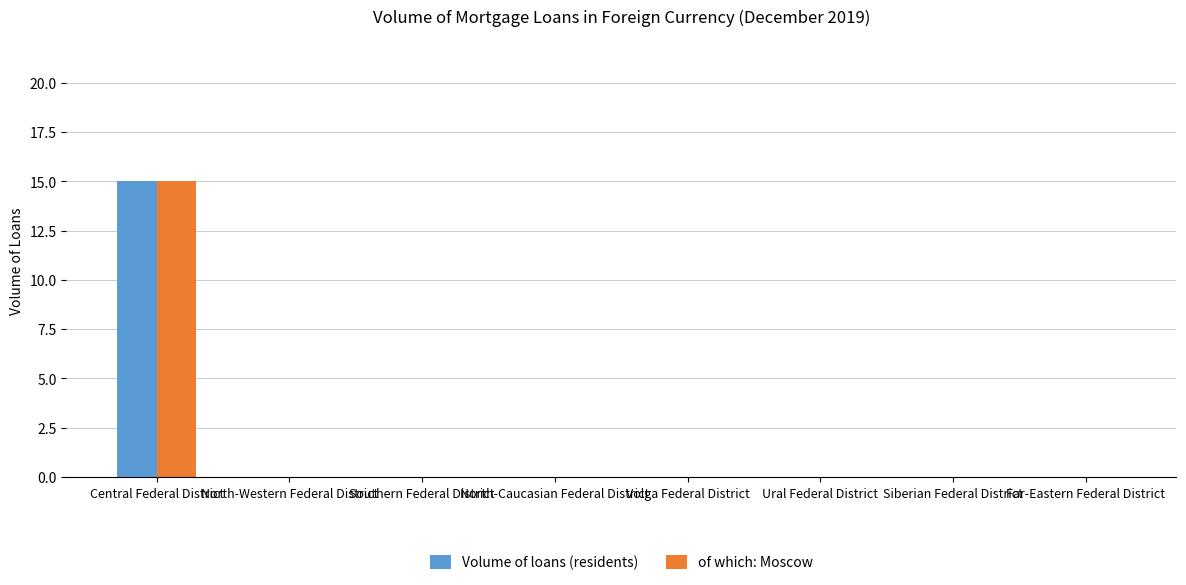

True or false: of which: Moscow has a value of -7 at Siberian Federal District.

False